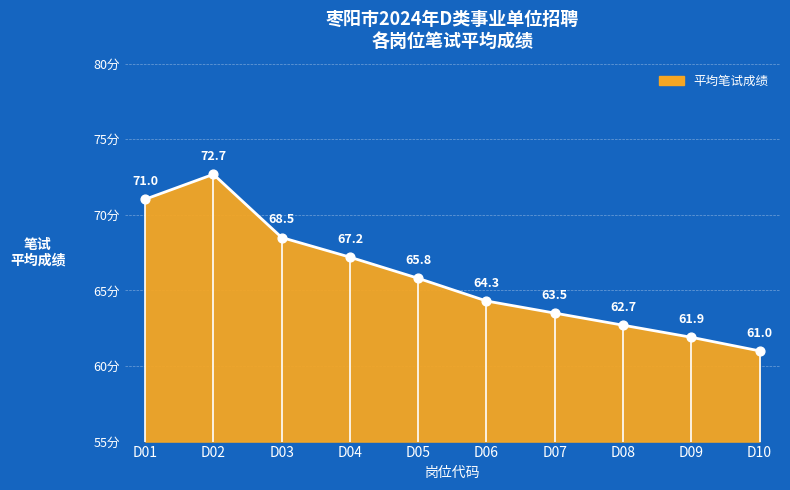

Which has a higher value, D07 or D01?

D01